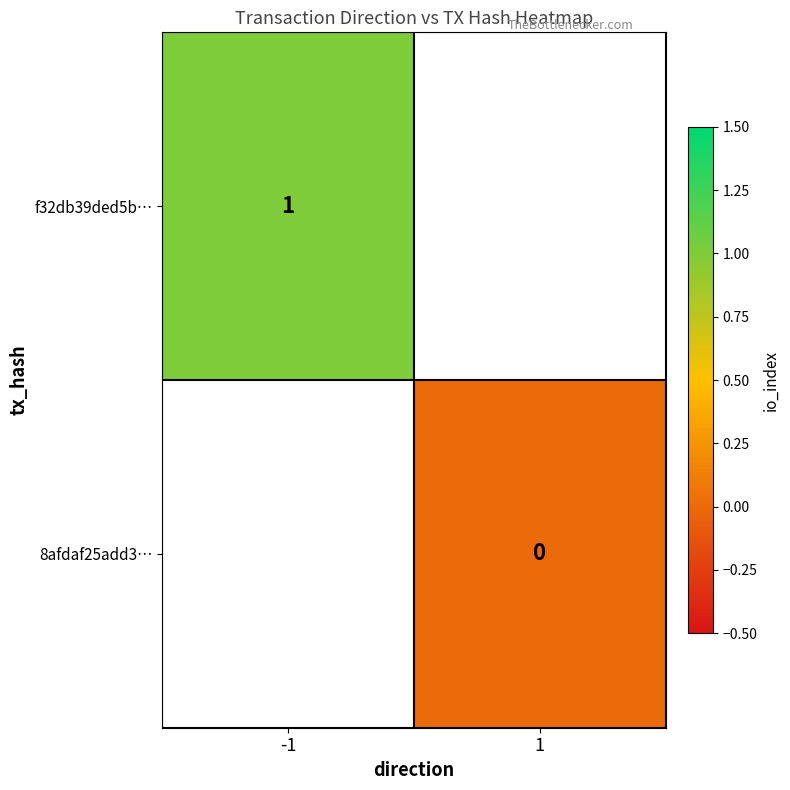

Which category has the lowest value across all series?

1